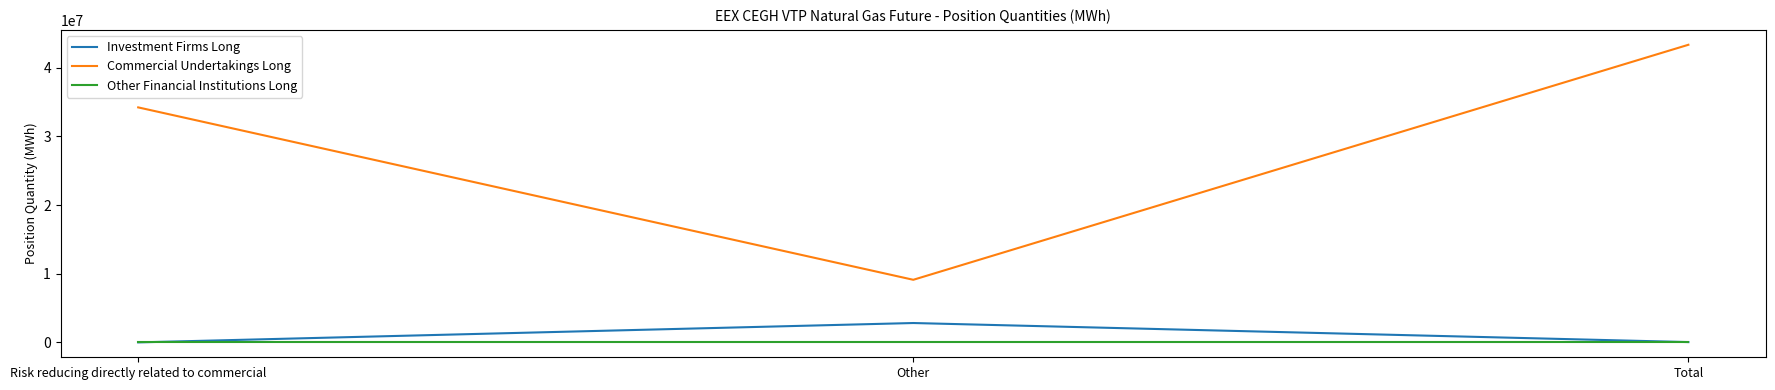

What position from the right is Other?

2